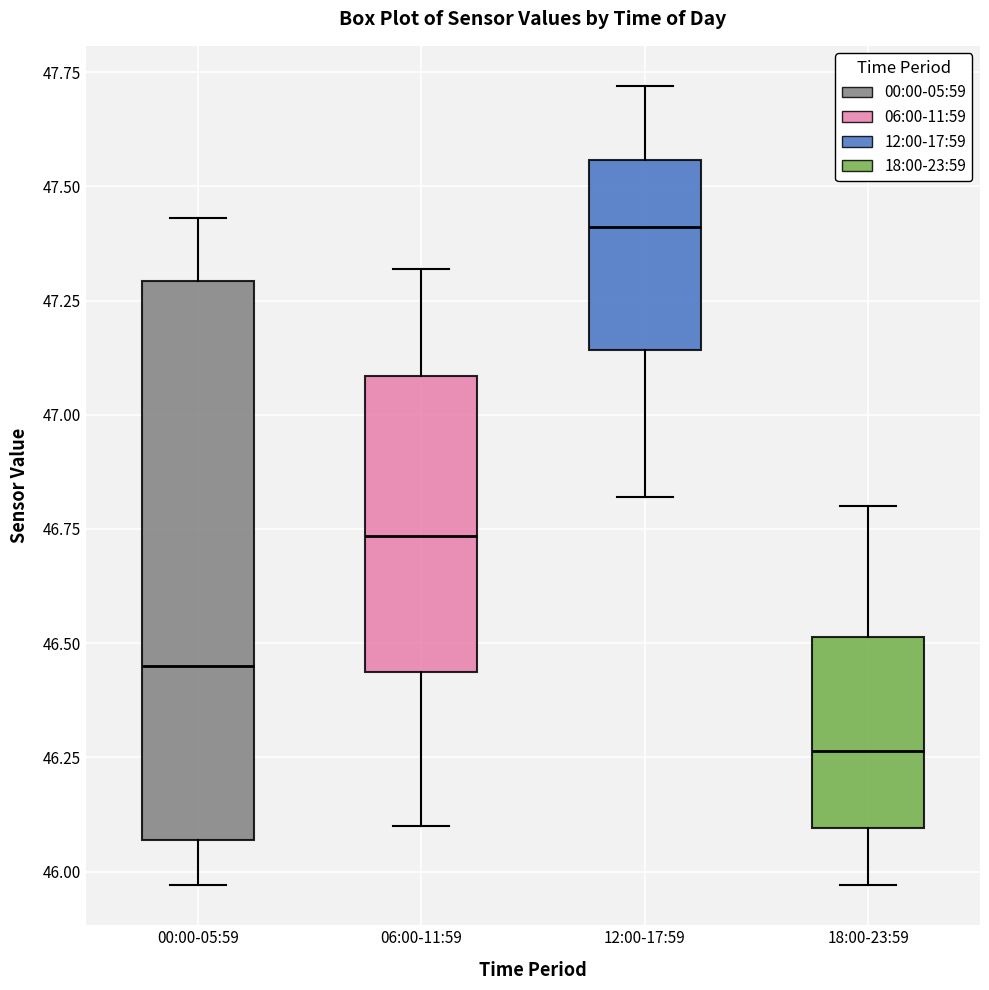

Reading left to right, read every box against the y-axis: the position of its median line, the range the box covers, and the ends of its whiskers. The values are not printed on the chart, so give them approximately, as read against the axis.

00:00-05:59: median 46.45, box 46.05 to 47.30, whiskers 45.95 to 47.45
06:00-11:59: median 46.75, box 46.45 to 47.10, whiskers 46.10 to 47.30
12:00-17:59: median 47.40, box 47.15 to 47.55, whiskers 46.80 to 47.70
18:00-23:59: median 46.25, box 46.10 to 46.50, whiskers 45.95 to 46.80